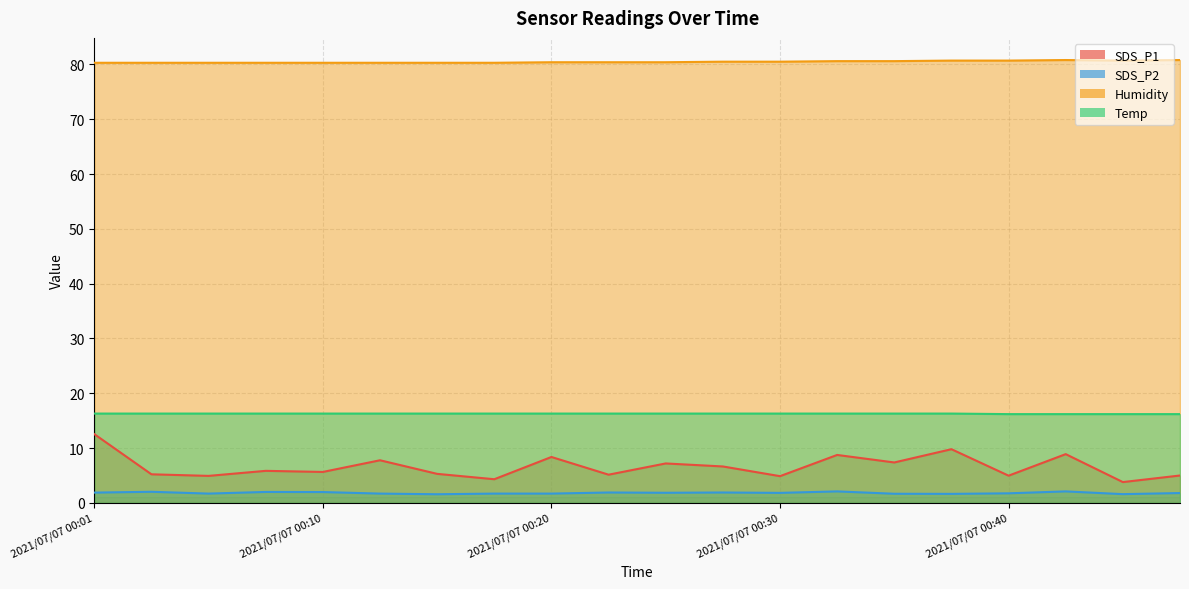

What is the difference between the second highest and minimum values in the SDS_P1 series?

6.0